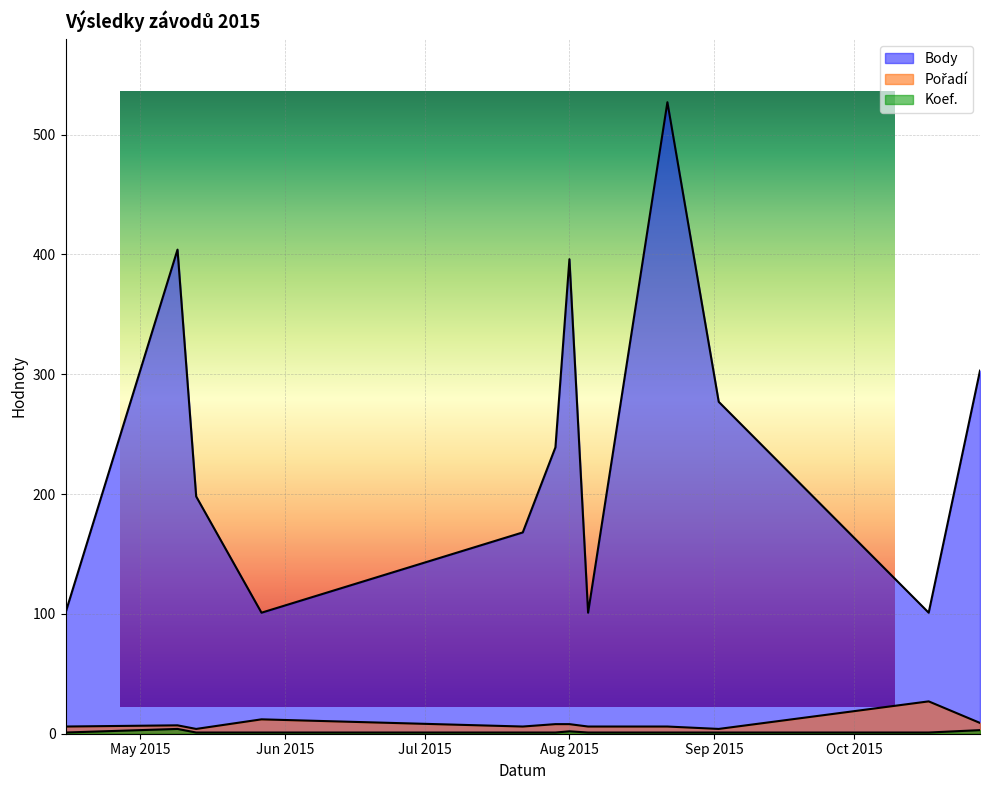

True or false: Pořadí has more than 0 points higher than both neighbors.

True